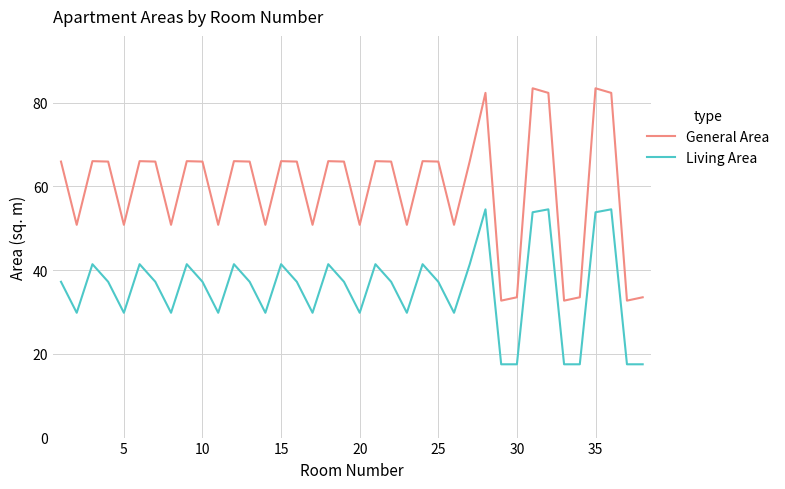

Which series has the largest total across all categories?

General Area